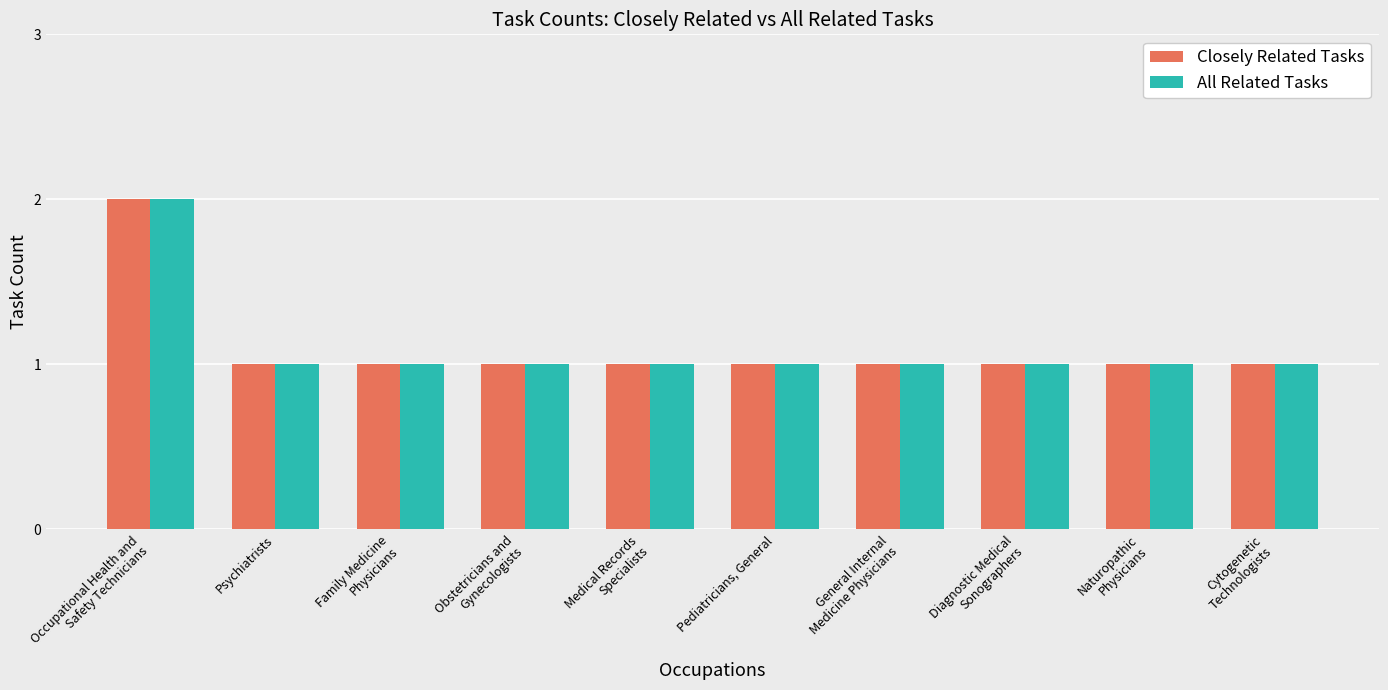

Reading left to right, list all the values displayed in this chart.

Closely Related Tasks: 2	1	1	1	1	1	1	1	1	1
All Related Tasks: 2	1	1	1	1	1	1	1	1	1